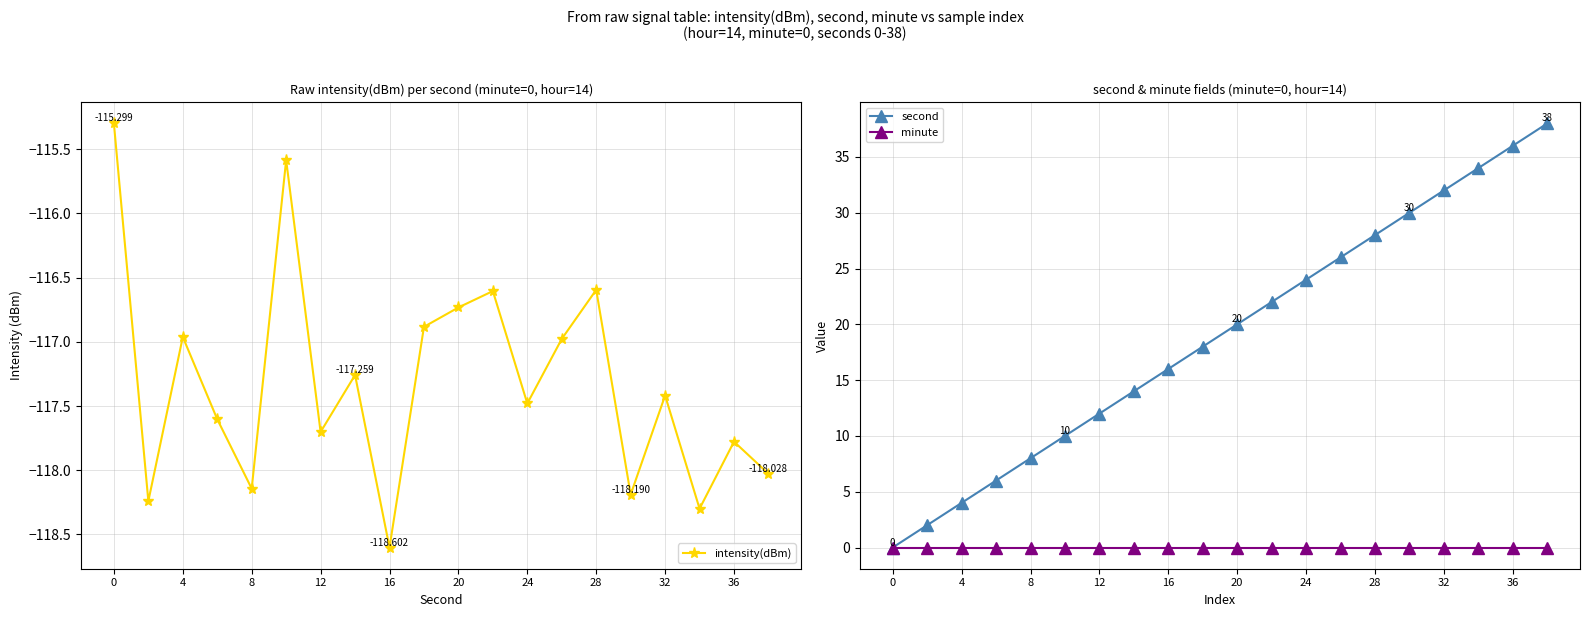

True or false: minute and second intersect in this chart.

False